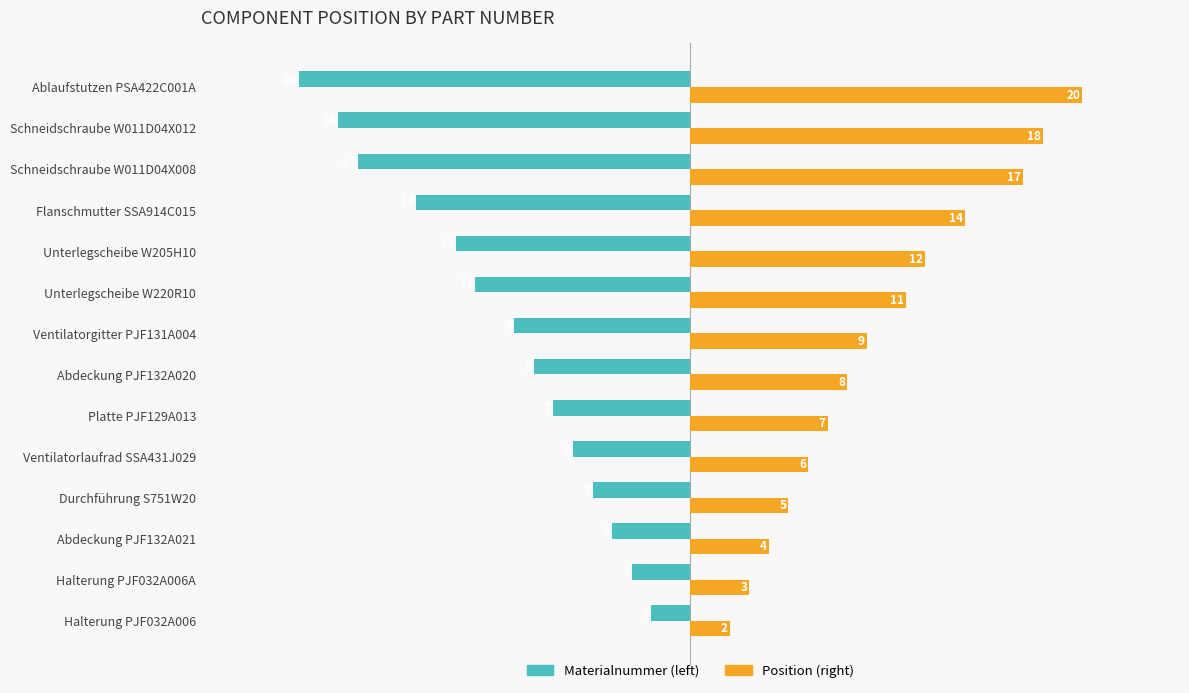

Which category has the highest value across all series?

Ablaufstutzen PSA422C001A